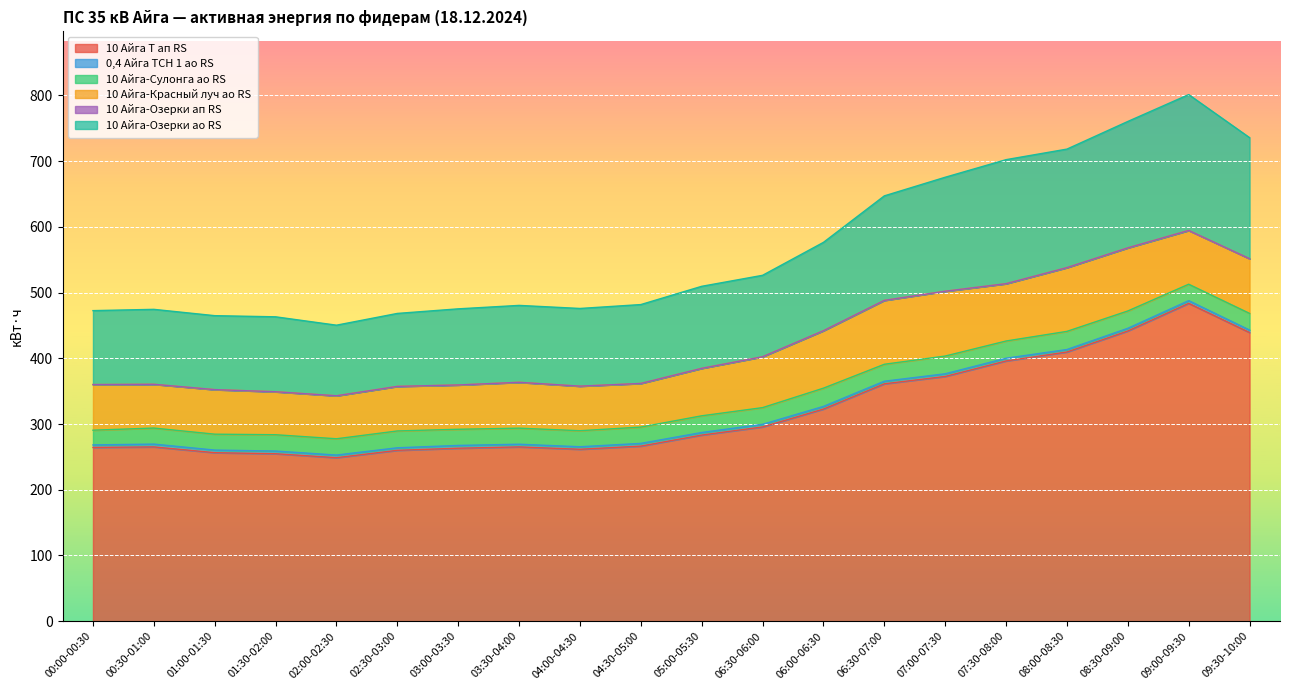

Rank the series at 03:00-03:30 from lowest to highest value.

10 Айга-Озерки ап RS, 0,4 Айга ТСН 1 ао RS, 10 Айга-Сулонга ао RS, 10 Айга-Красный луч ао RS, 10 Айга-Озерки ао RS, 10 Айга Т ап RS